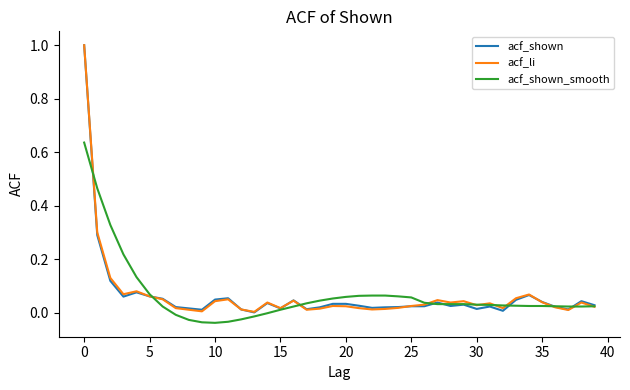

What is the greatest value displayed?

1.0